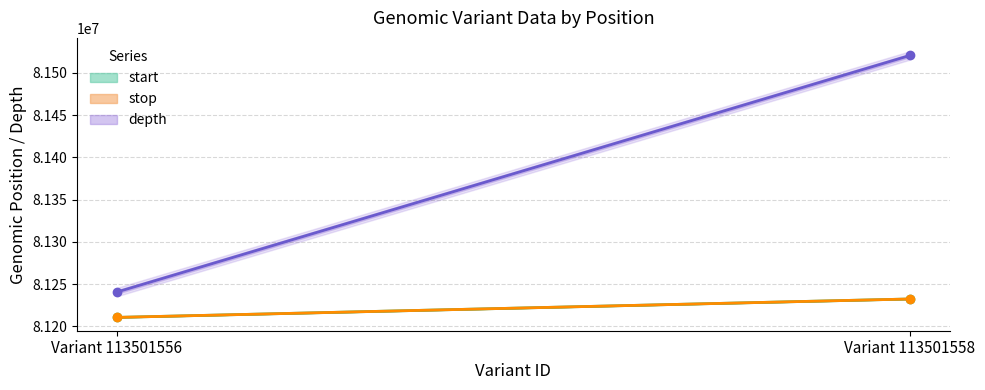

At which category does the chart reach its peak across all series?

Variant 113501558